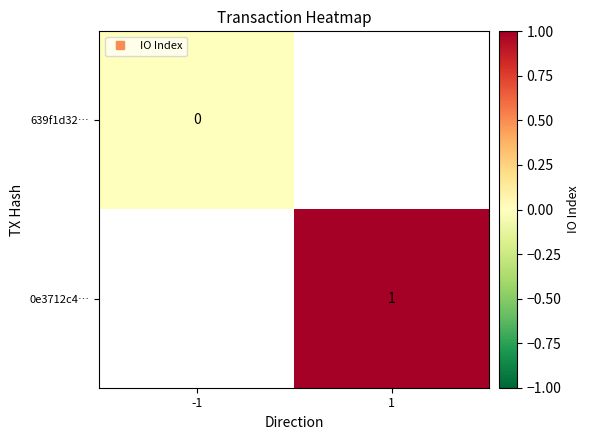

At which label is 639f1d32… closest to 0?

-1